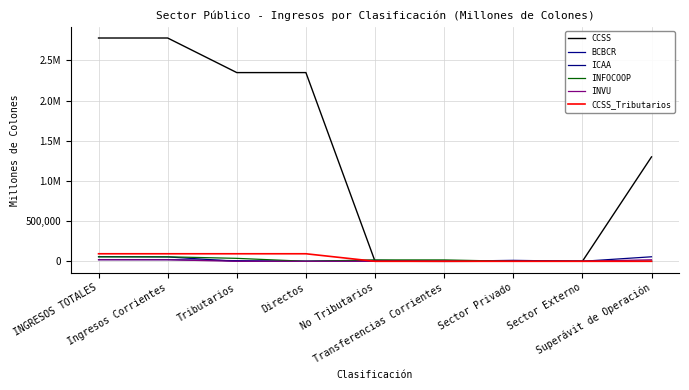

At how many categories does at least one series exceed 566422?

5